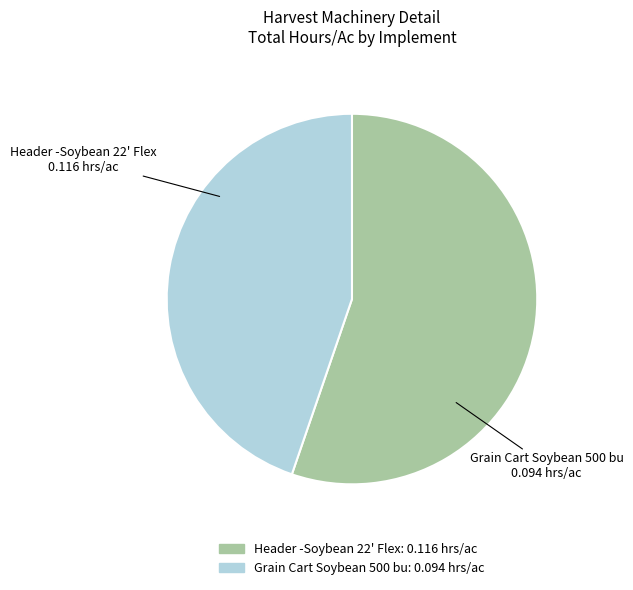

How many segments does this pie chart have?

2